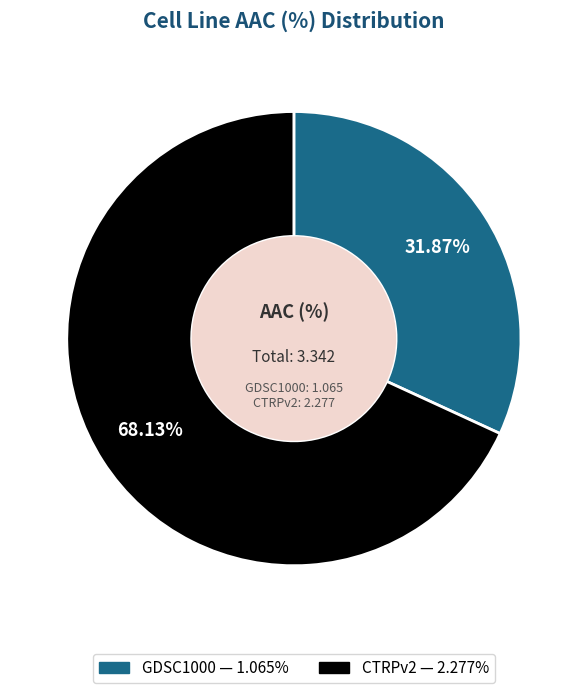

Rank the categories by value from lowest to highest.

GDSC1000, CTRPv2